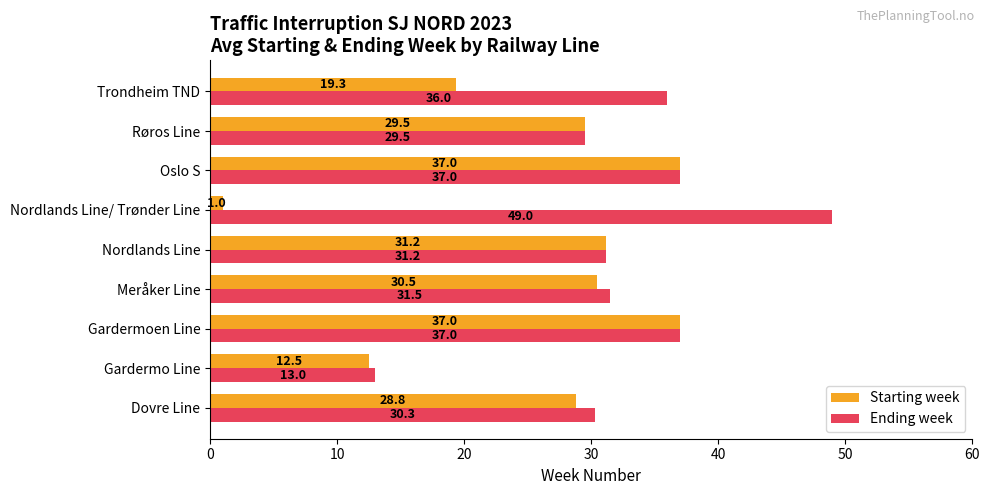

What is the difference between the maximum and minimum values in the Starting week series?

36.0